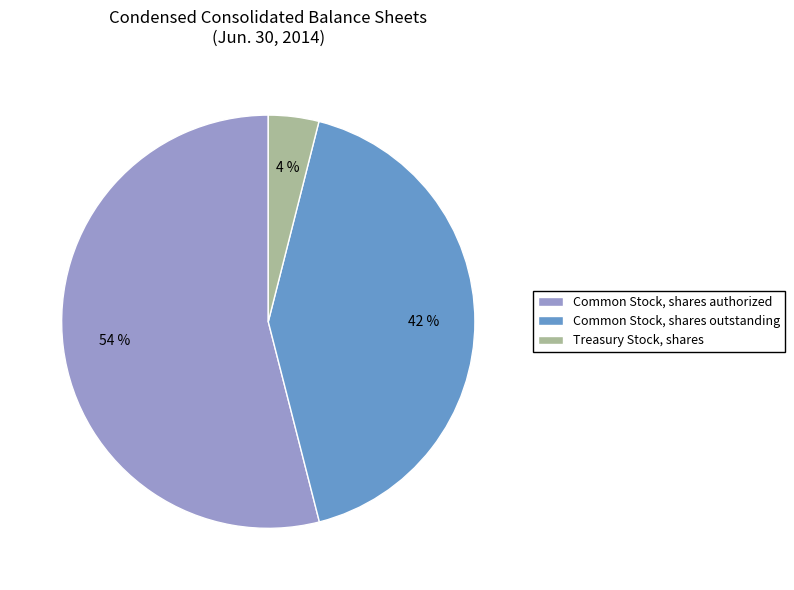

True or false: Common Stock, shares outstanding accounts for 55% of the total.

False